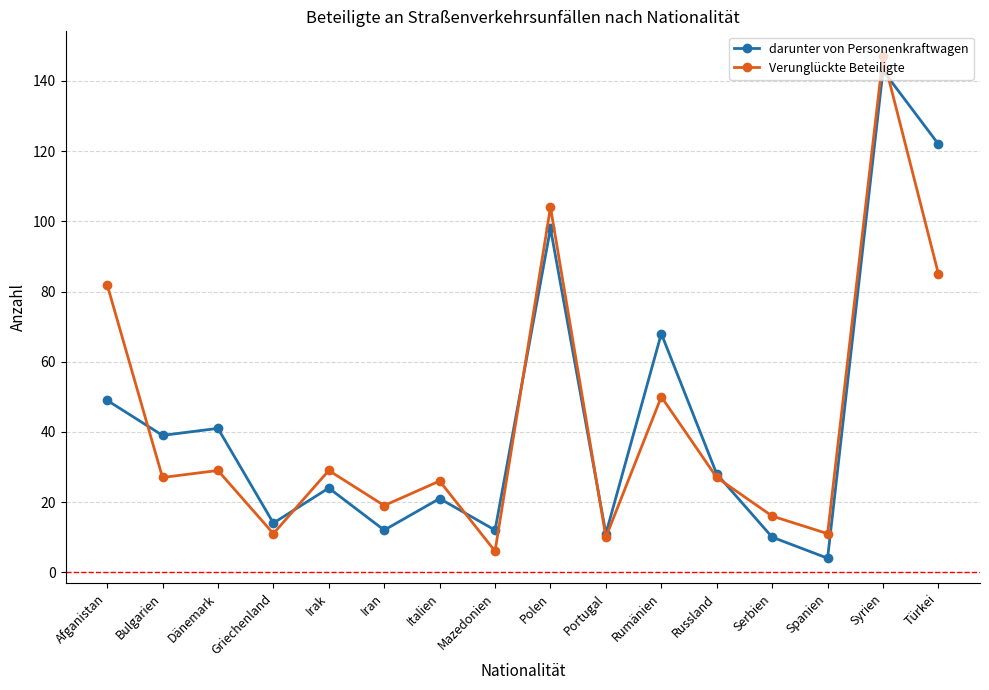

Between Dänemark and Griechenland, which series saw the biggest shift?

darunter von Personenkraftwagen